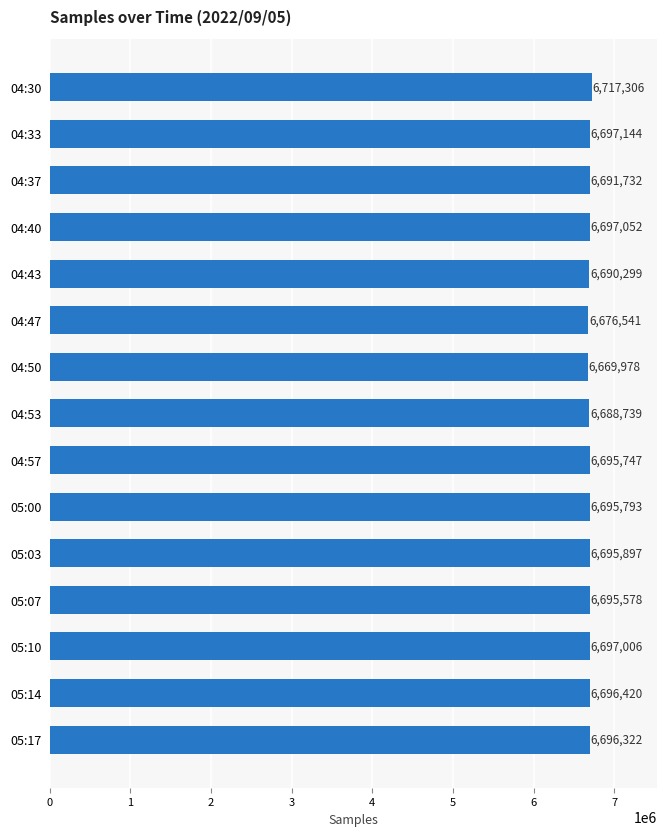

What position from the bottom is 04:30?

15